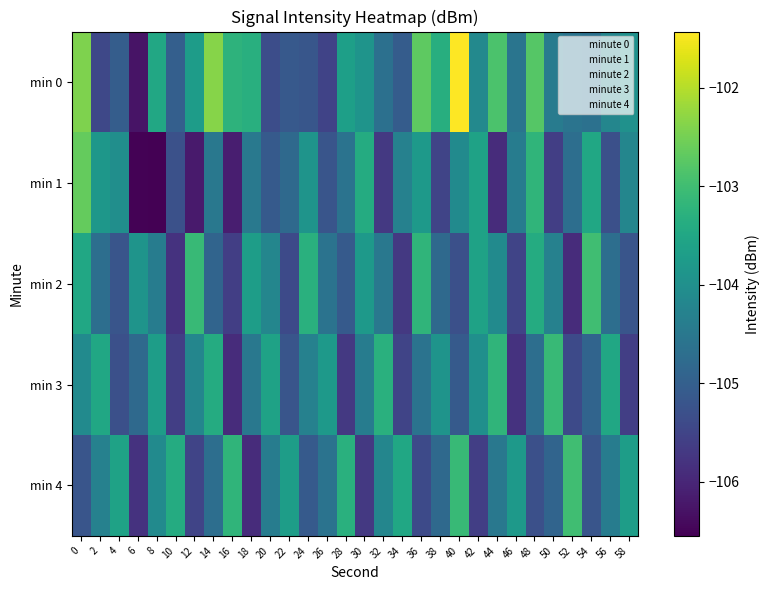

What is the spread (max minus min) of values at 24?

1.9